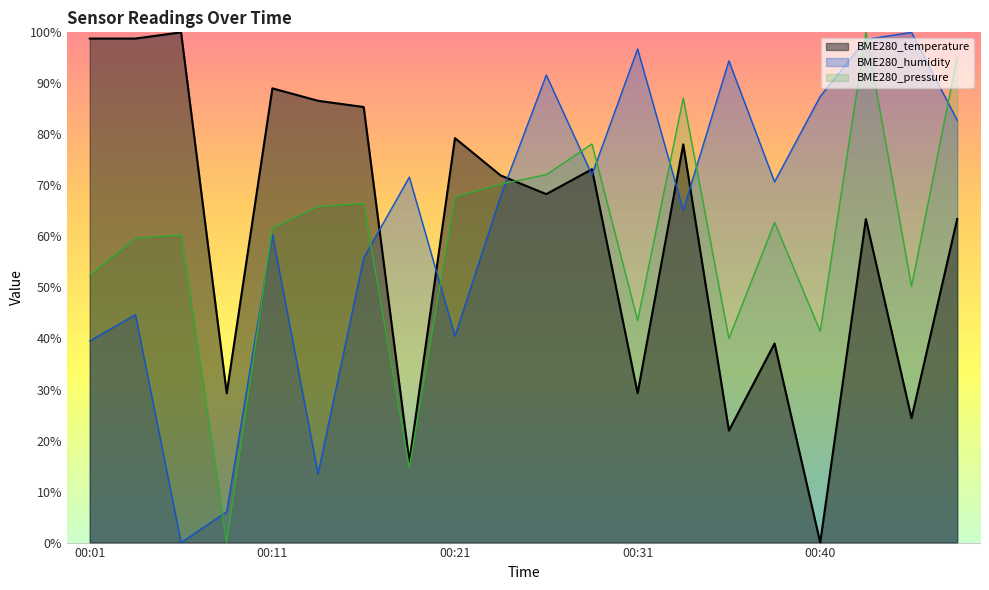

How many lines are shown in the chart?

3